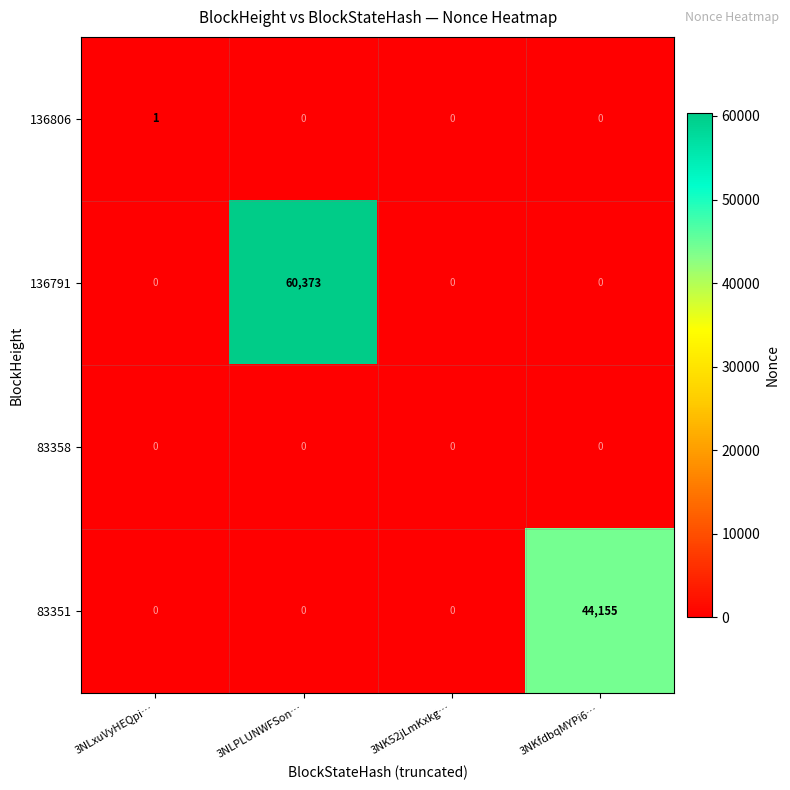

How many categories are shown in the chart?

4